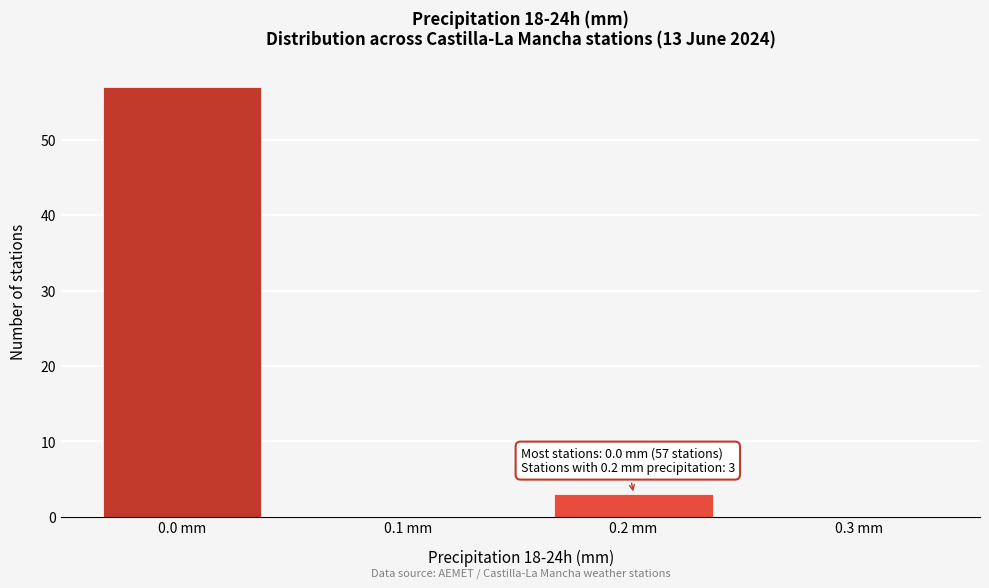

Reading left to right, what are all the values shown in this chart?

0.0 mm=57	0.1 mm=0	0.2 mm=3	0.3 mm=0